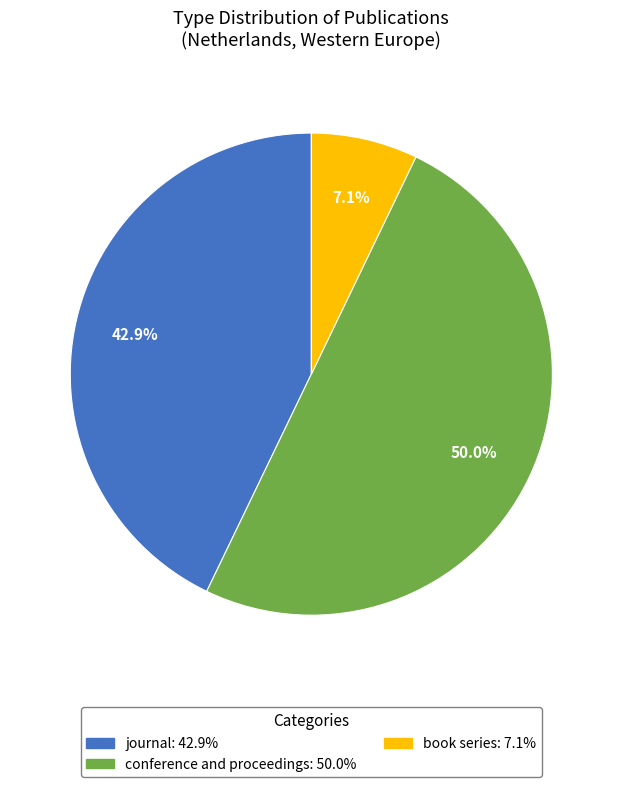

Does book series represent more than half of the total?

No